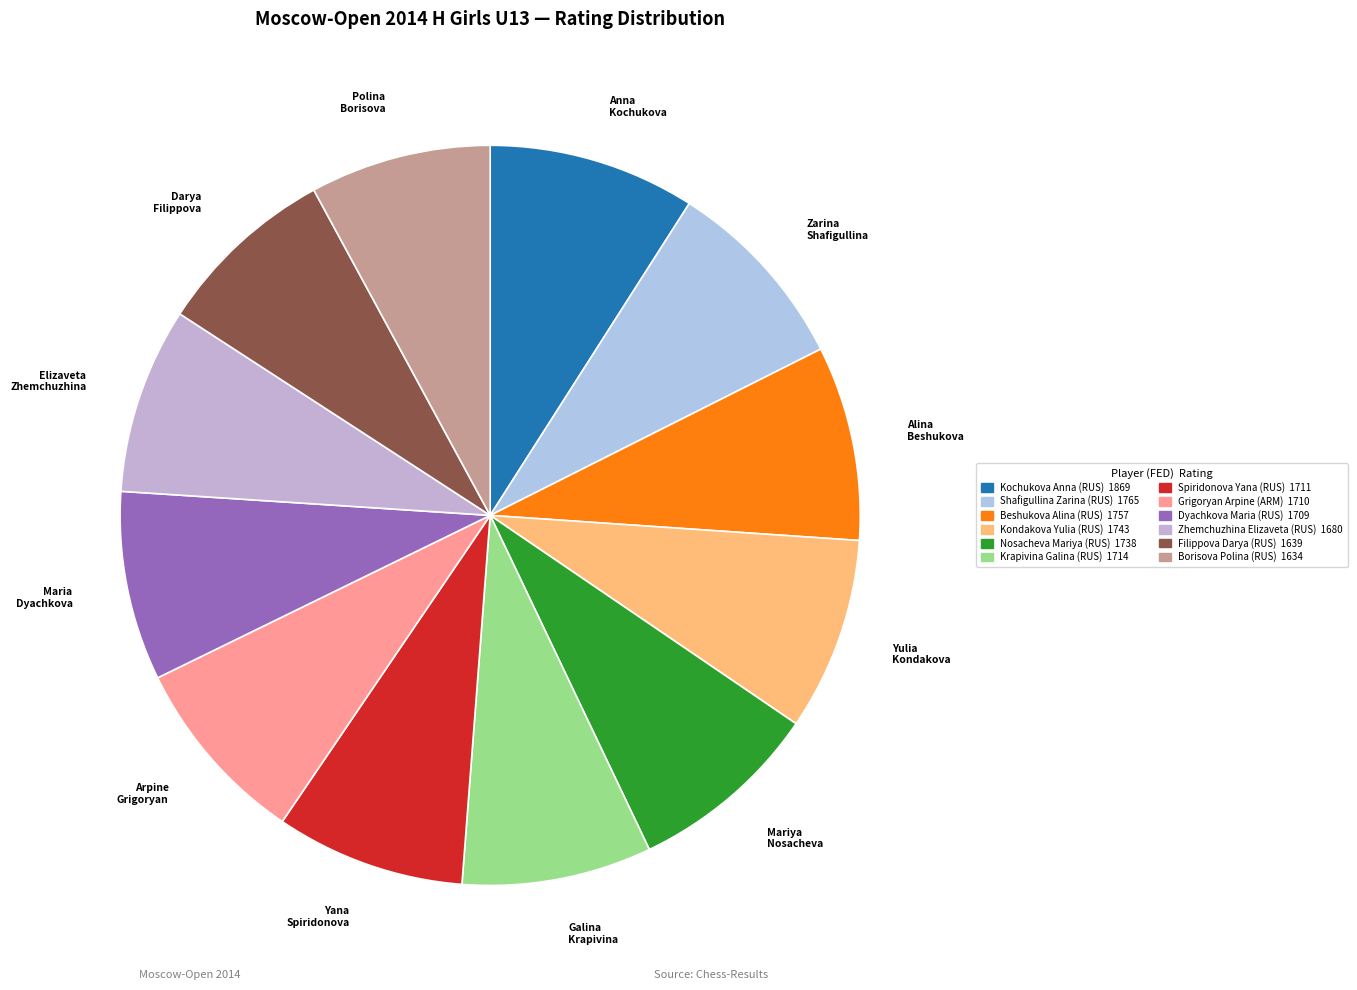

Count the number of slices in the pie.

12